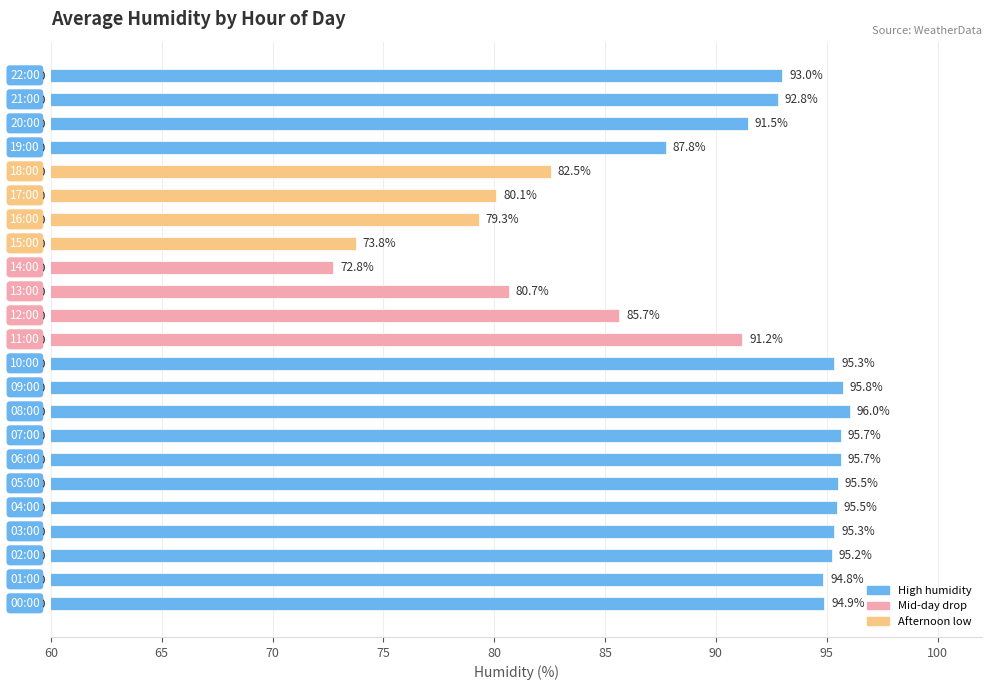

What is the change in value from 07:00 to 12:00?

-10.0